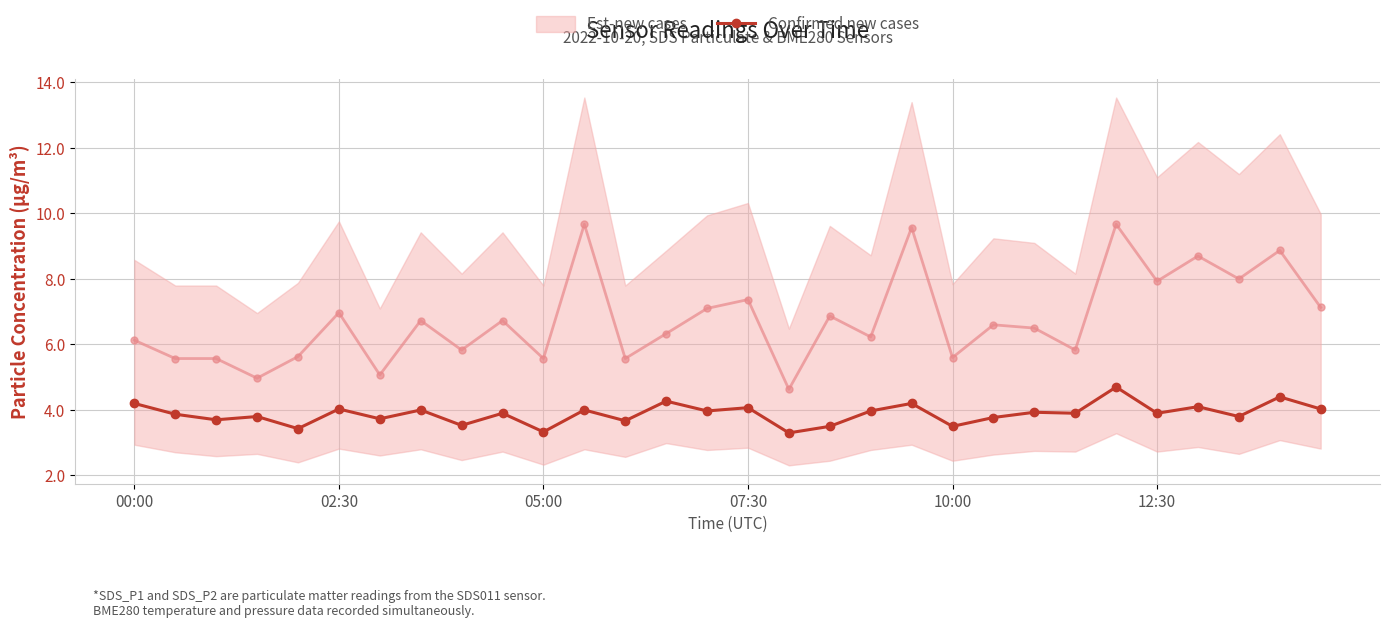

True or false: Confirmed new cases has more than 0 interior local peaks.

True